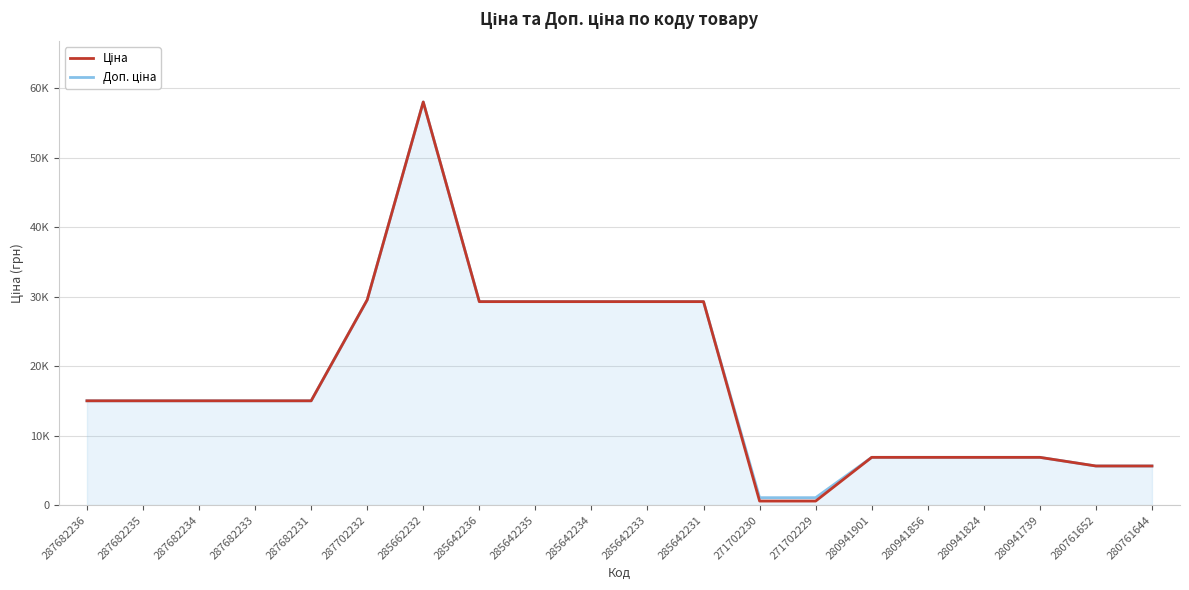

True or false: Доп. ціна has more than 2 interior local peaks.

False